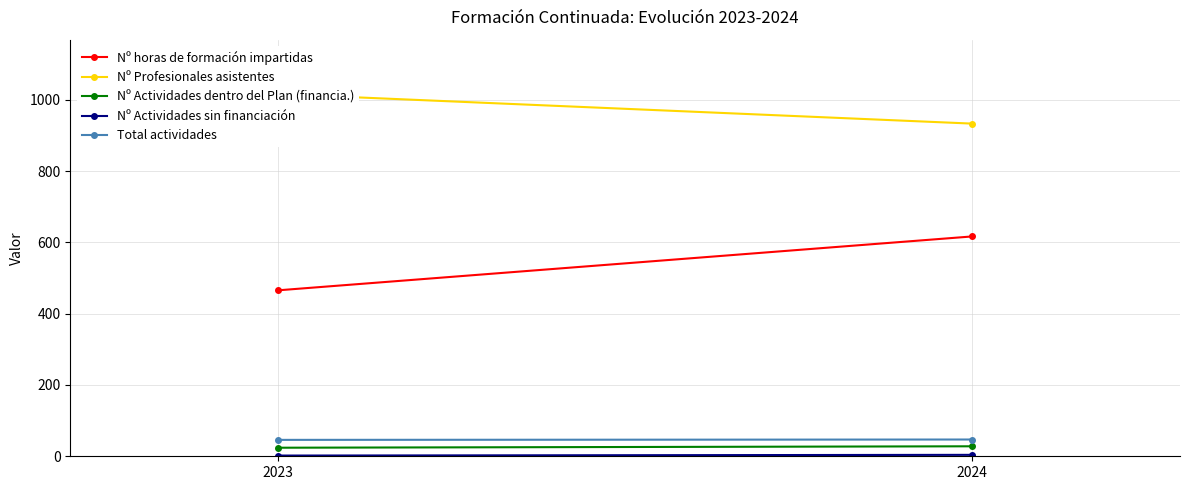

At how many categories does at least one series exceed 729?

2